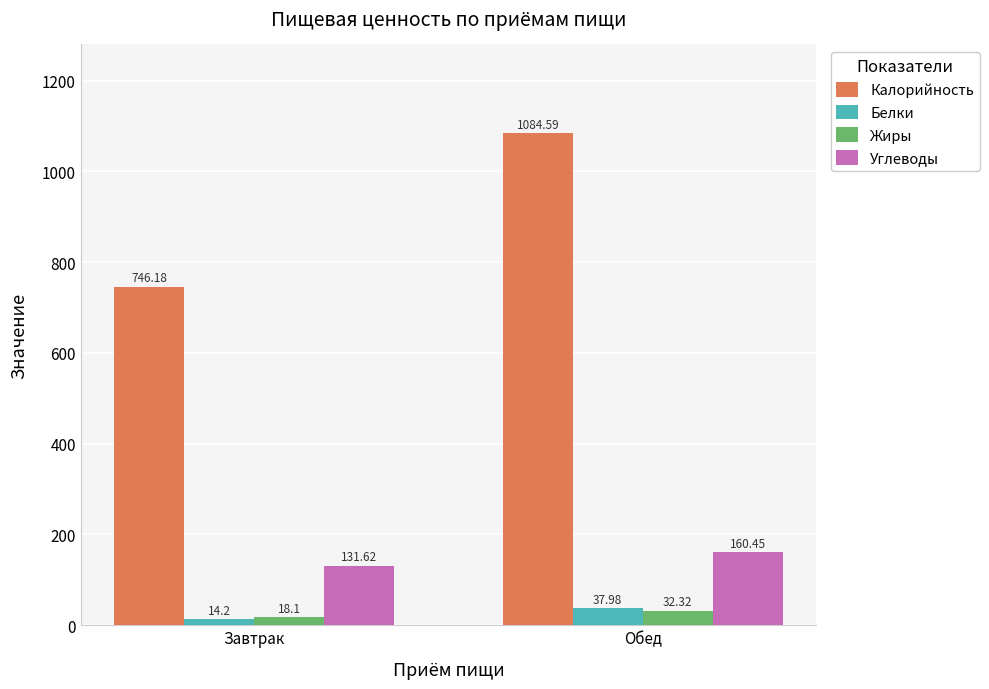

Which category has the highest value in the Углеводы series?

Обед